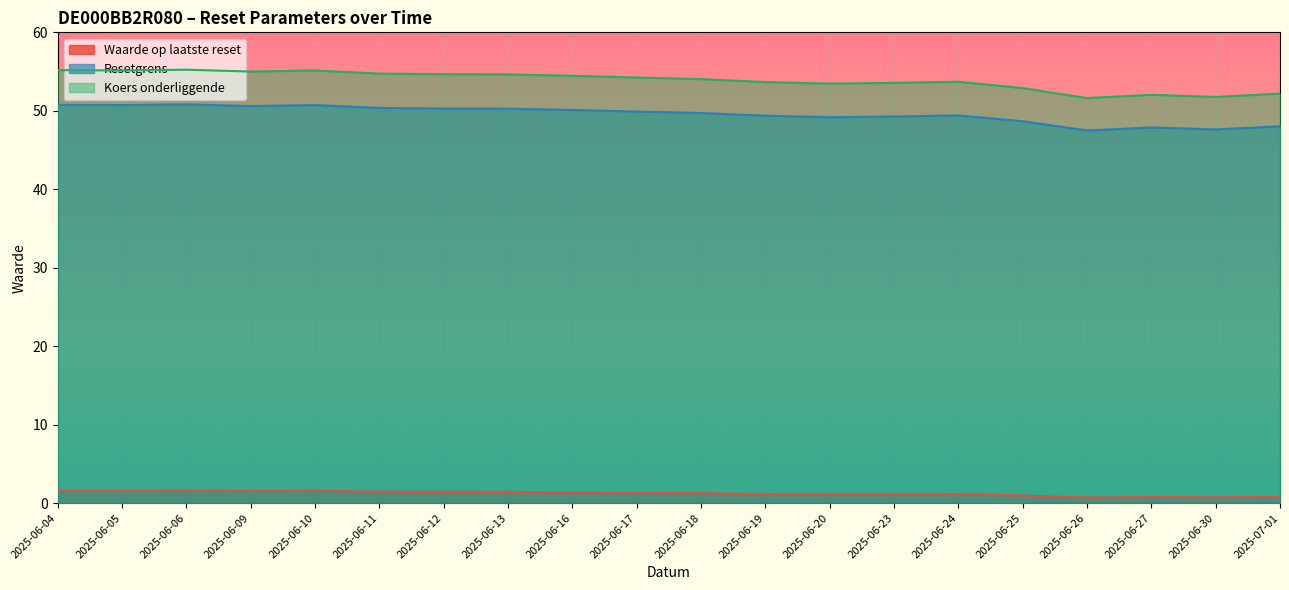

True or false: Waarde op laatste reset has a value of 1.0 at 2025-06-25.

True